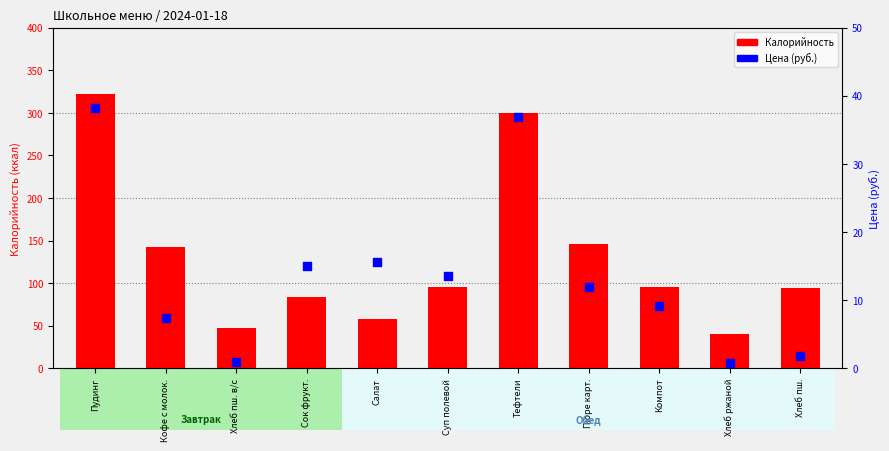

Which series reaches the maximum Y coordinate?

Калорийность